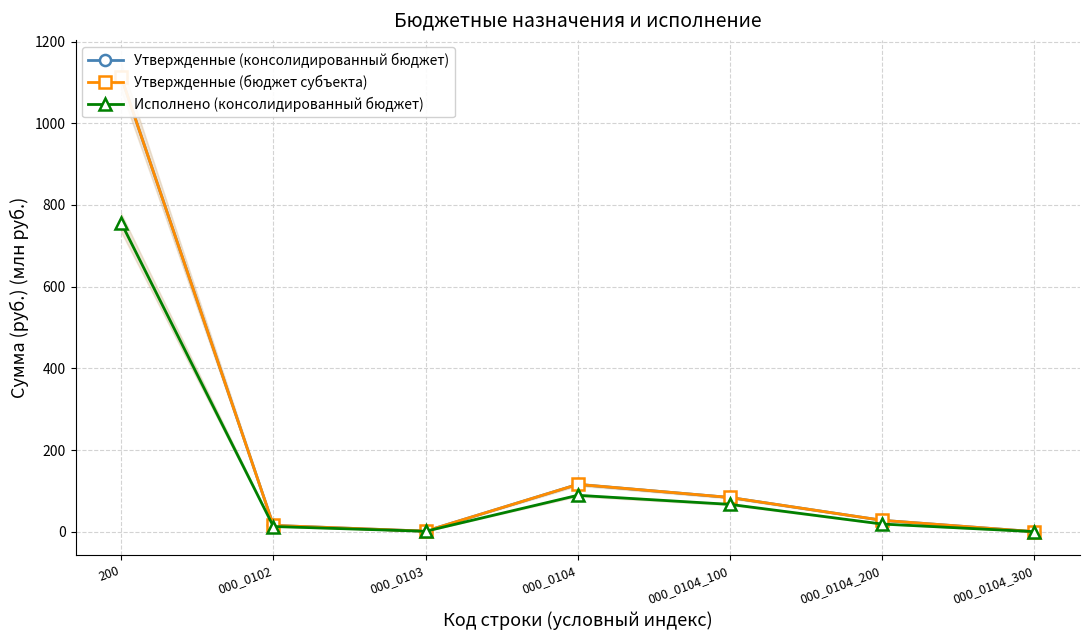

True or false: Утвержденные (консолидированный бюджет) has a value of 0.1 at 000_0104_300.

True